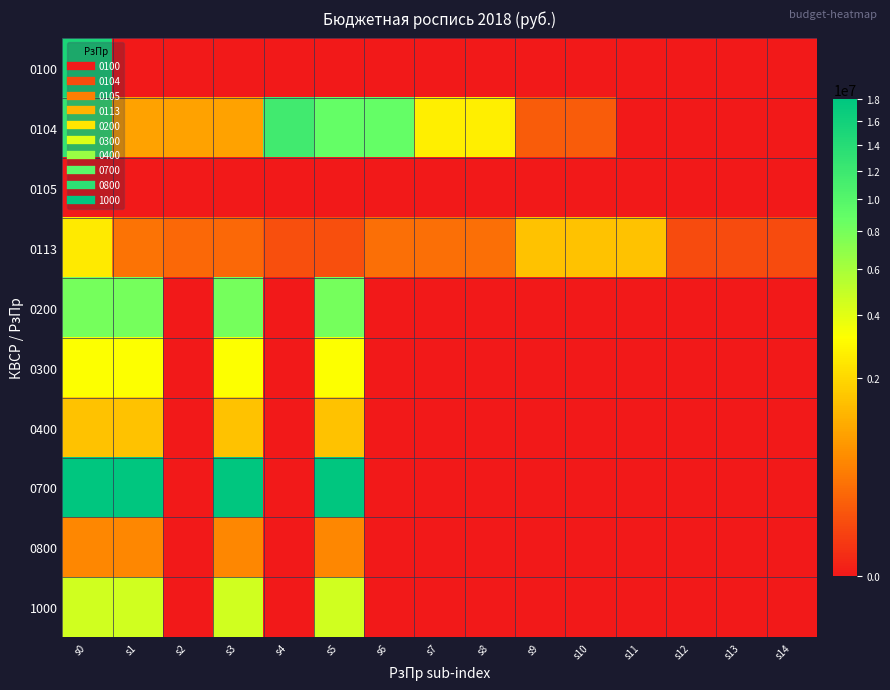

What is the total value across all series at s11?

1472678